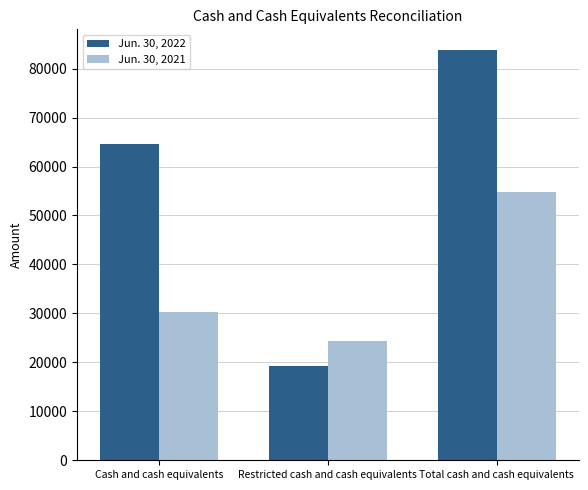

What is the approximate value of Jun. 30, 2021 at Total cash and cash equivalents?

54730